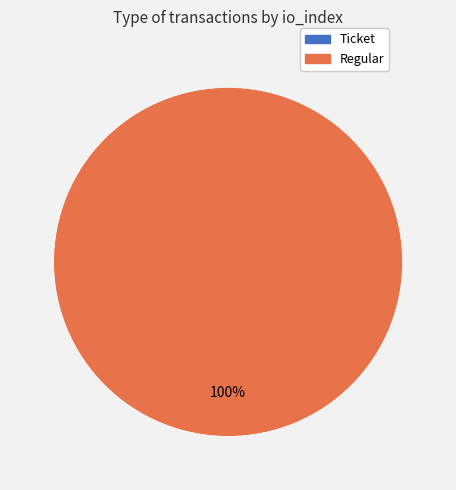

Which has a higher value, Ticket or Regular?

Regular